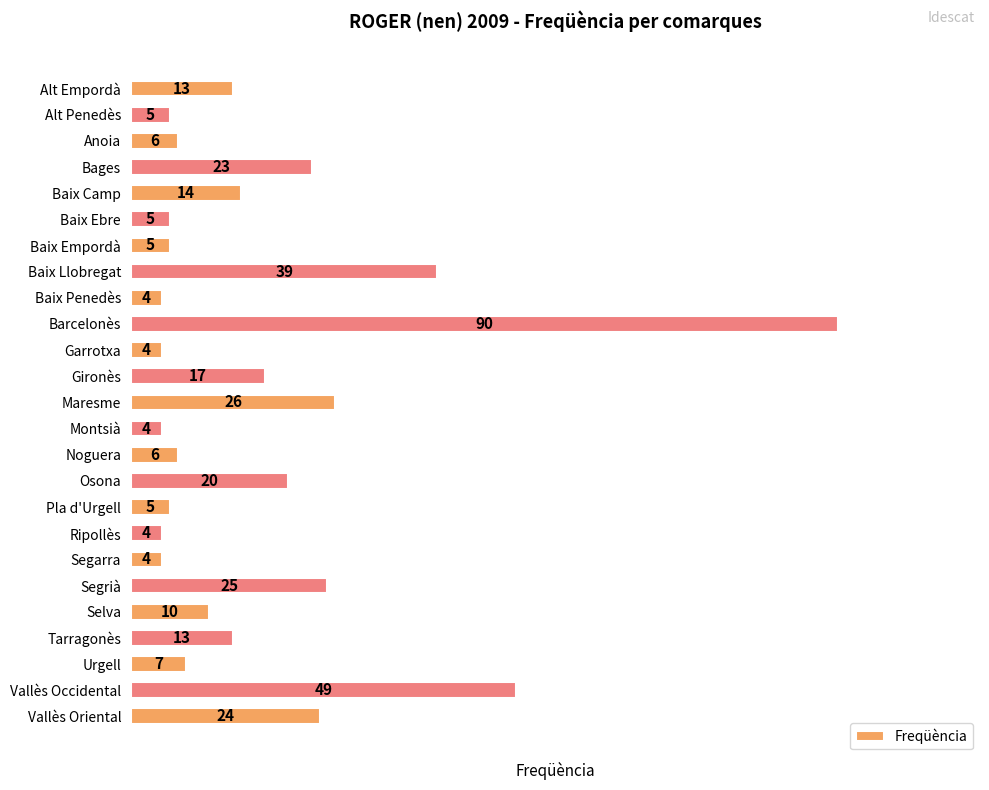

Approximately how many times larger is the value at Barcelonès compared to Osona?

4.5